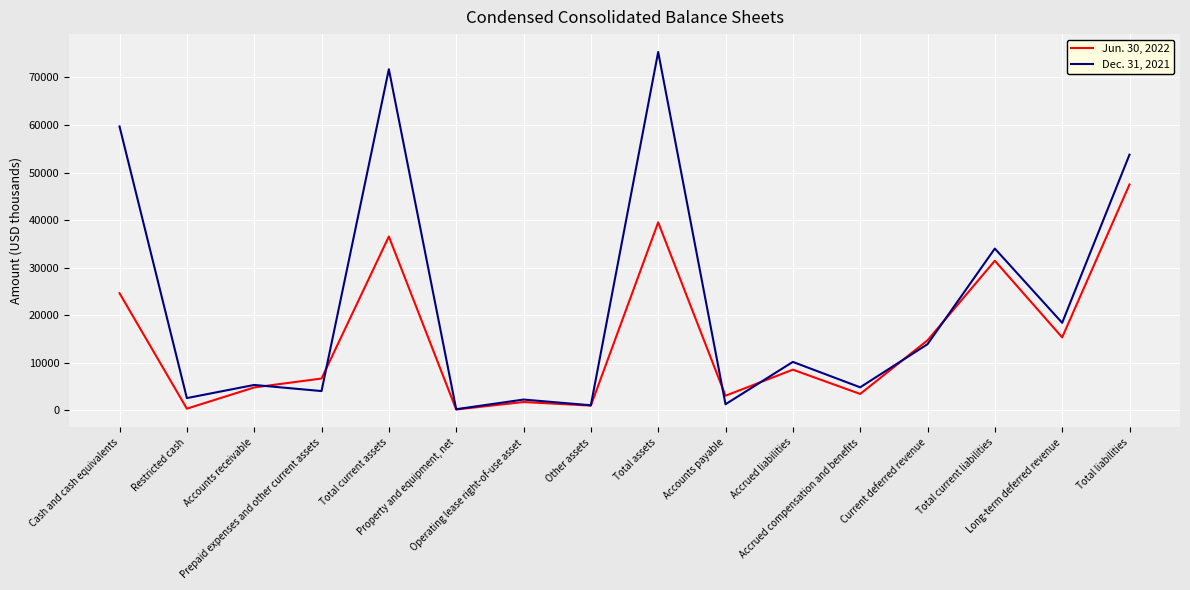

Is this an area chart (filled region under the line)?

No